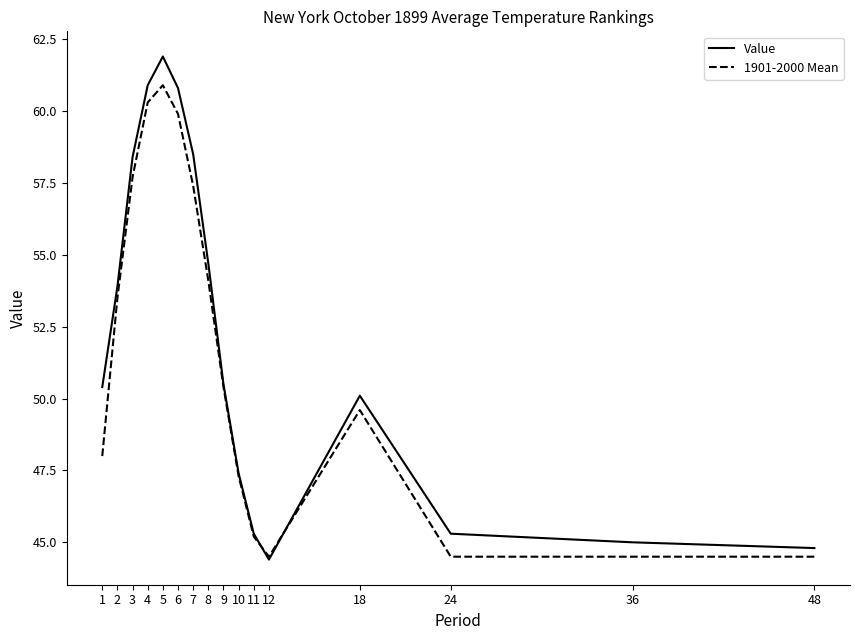

Which series has the widest spread of values?

Value